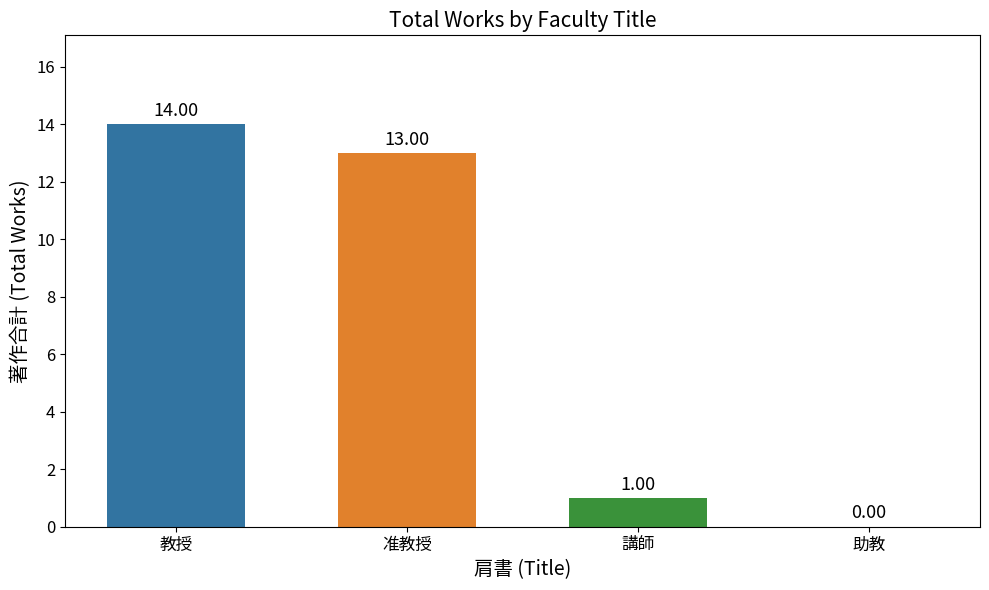

What is the difference between the highest and lowest values at 准教授?

13